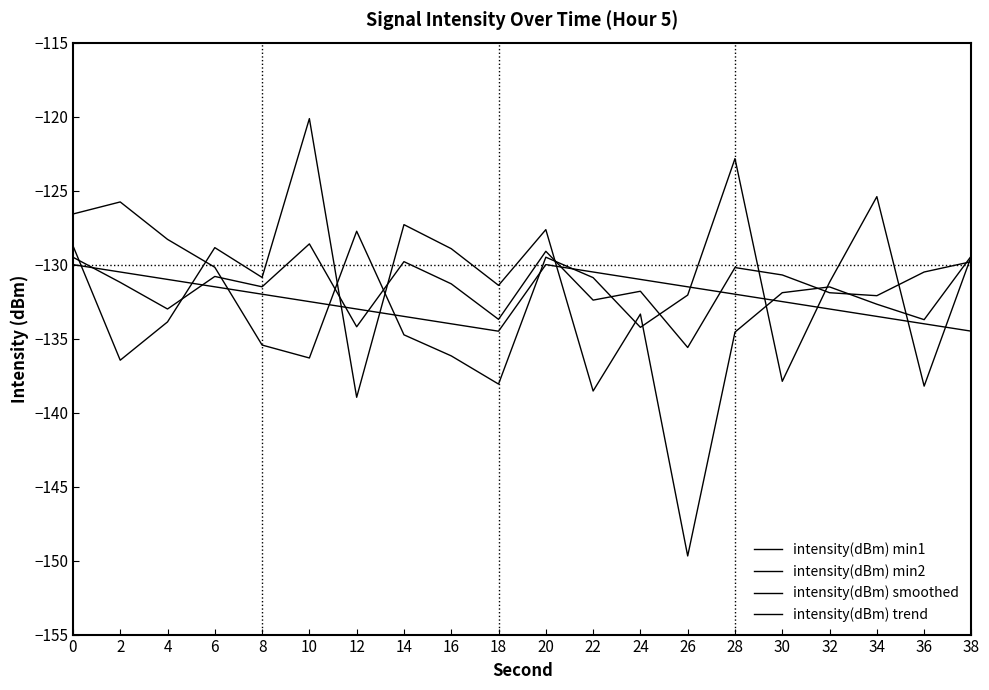

What is the total value across all series at 18?

-537.7